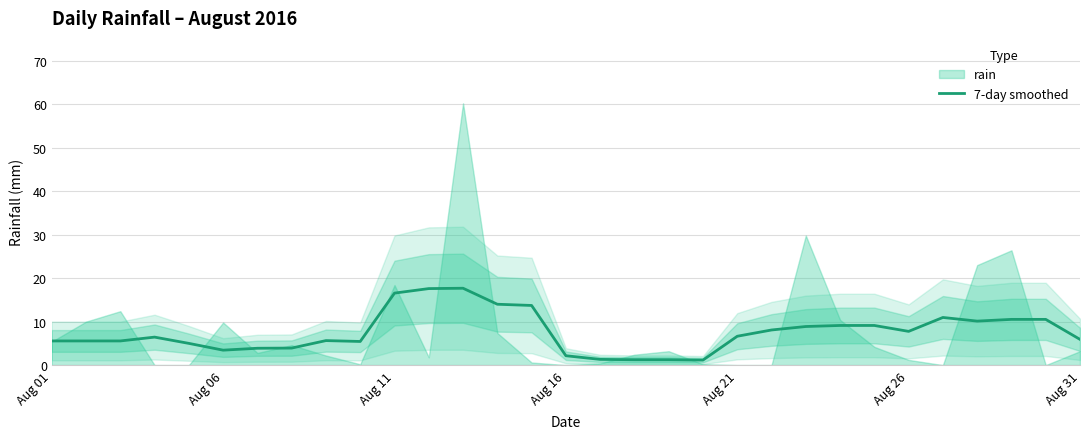

How many points are higher than both their immediate neighbors (excluding endpoints)?

4